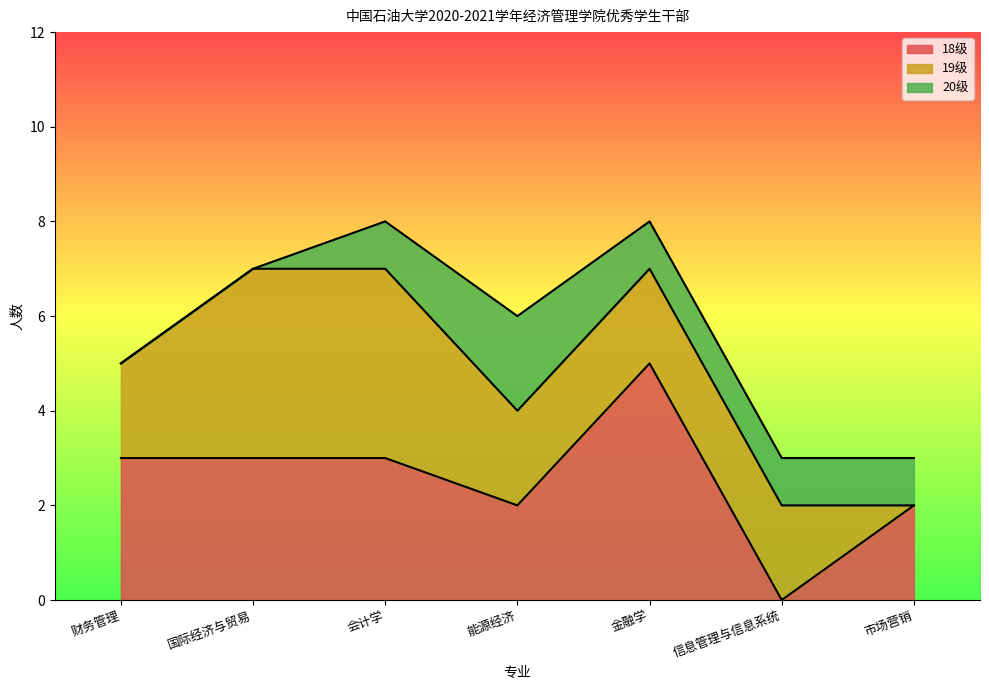

Where does the 18级 series first go above 3?

金融学